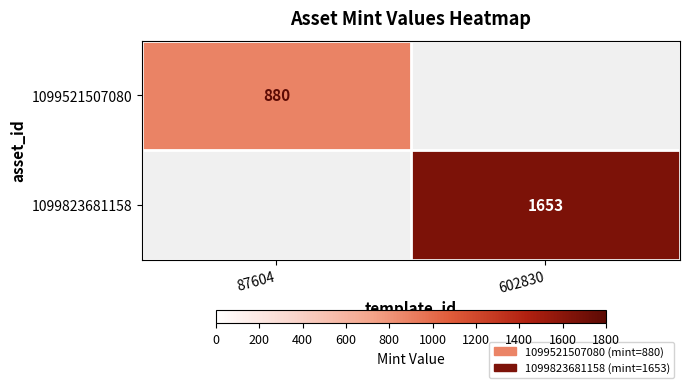

The value of 1099521507080 at 87604 is 1412. True or false?

False